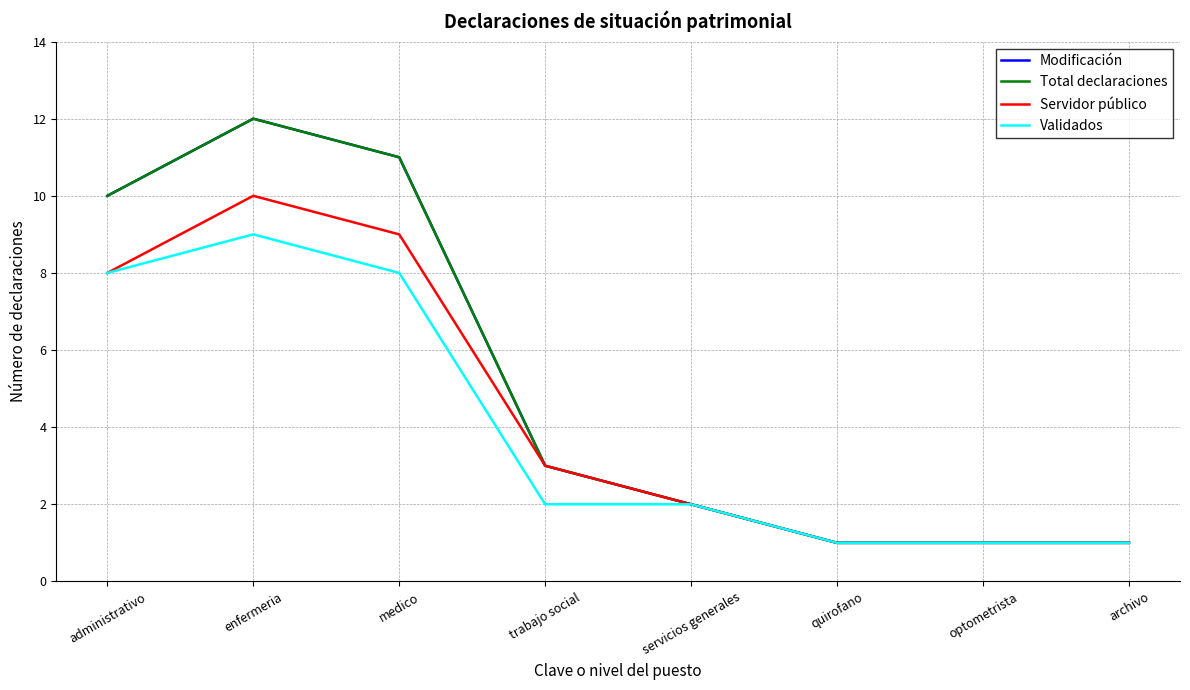

Which series has the largest range (max minus min)?

Modificación